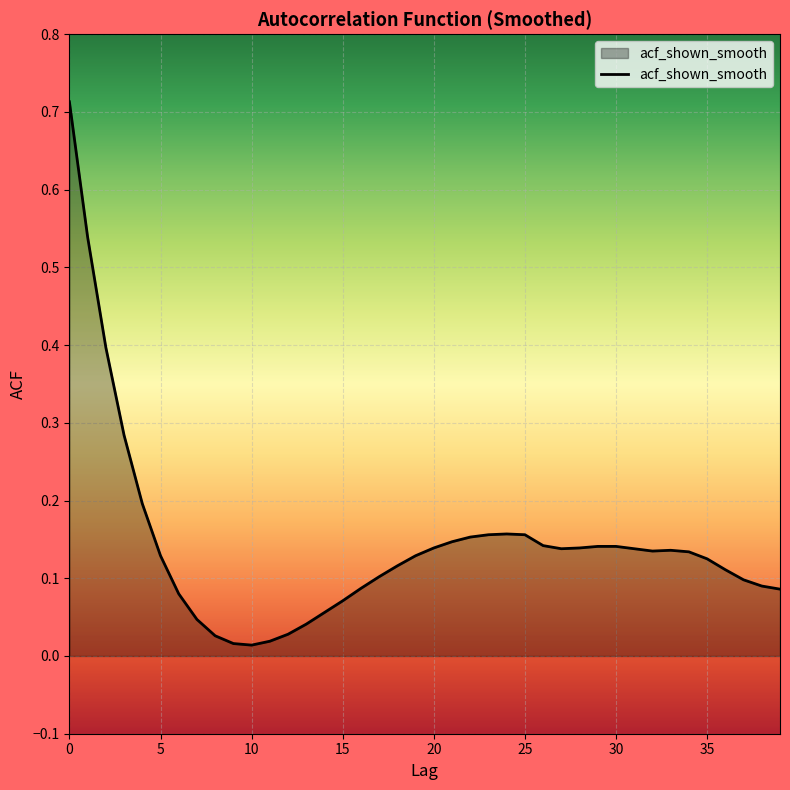

Rank the categories by value from highest to lowest.

0, 1, 2, 3, 4, 24, 23, 25, 22, 21, 26, 29, 30, 20, 28, 27, 31, 33, 32, 34, 5, 19, 35, 18, 36, 17, 37, 38, 16, 39, 6, 15, 14, 7, 13, 12, 8, 11, 9, 10